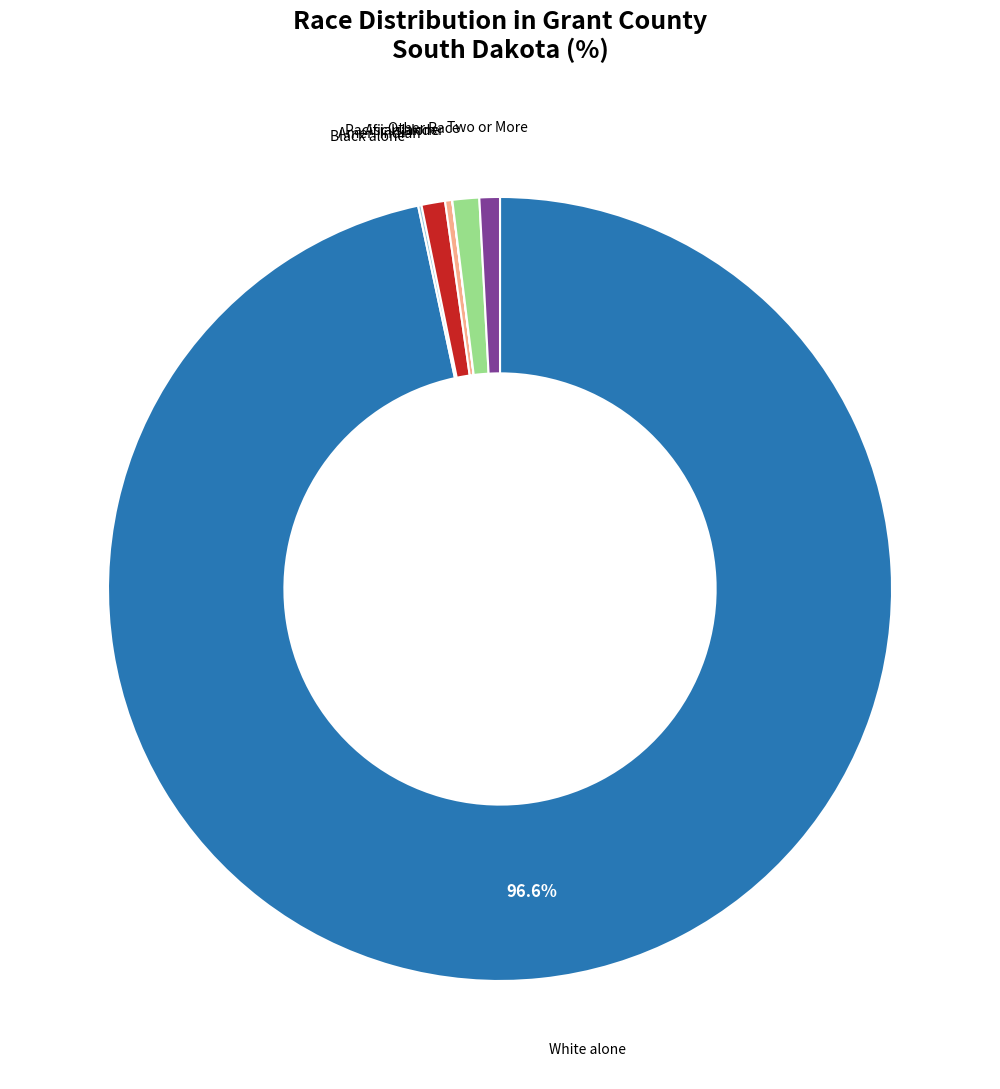

Does any single category account for the majority?

Yes